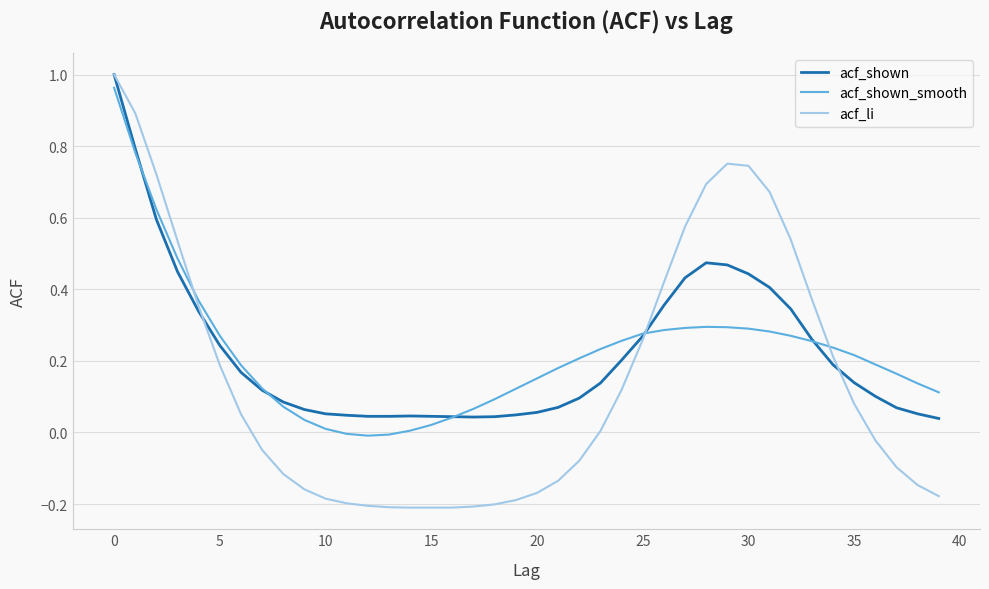

What are all the series names shown in the legend?

acf_shown, acf_shown_smooth, acf_li